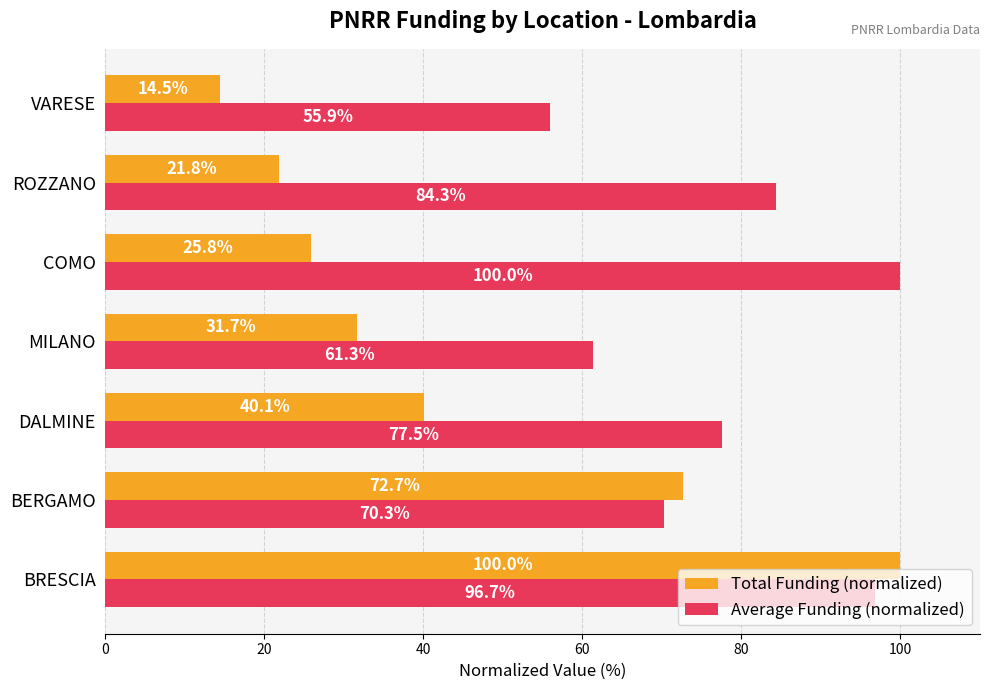

Rank the series at VARESE from lowest to highest value.

Total Funding (normalized), Average Funding (normalized)